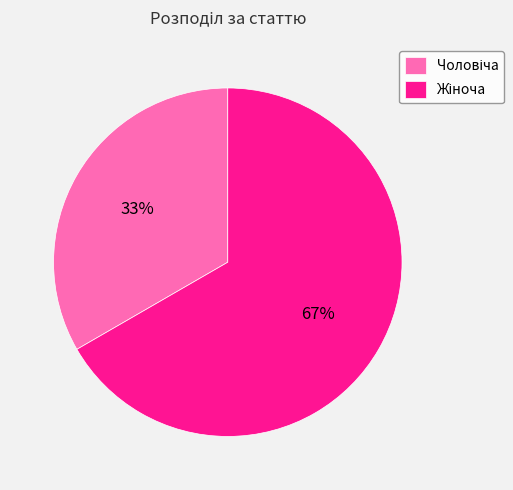

Is there any slice that represents more than half of the pie?

Yes